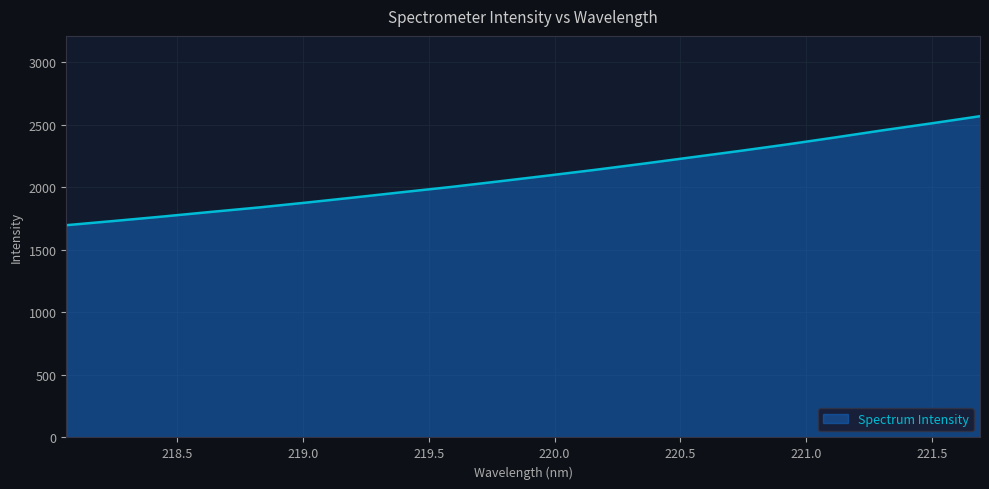

What is the difference between the maximum and minimum values?

871.0